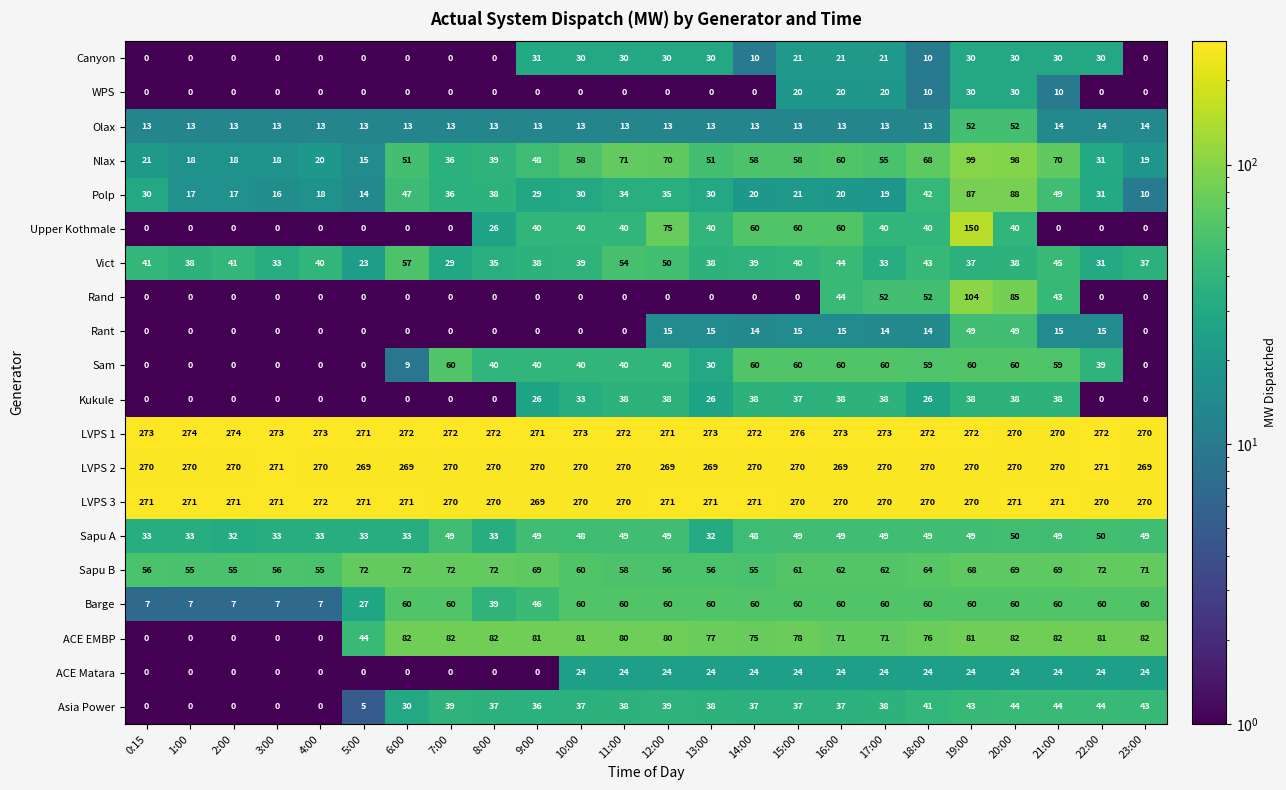

How many data points does each series have?

24